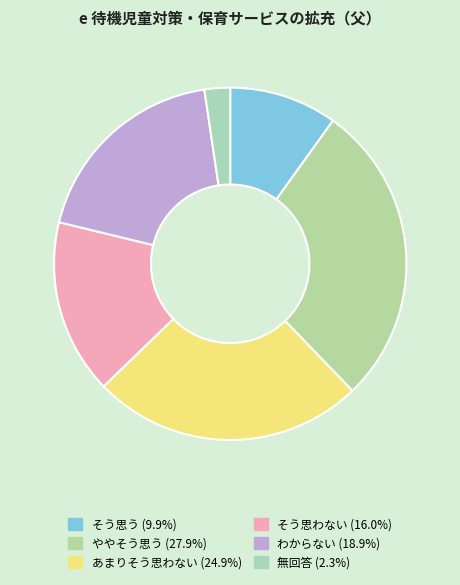

What percentage is NOT represented by 無回答?

97.7%